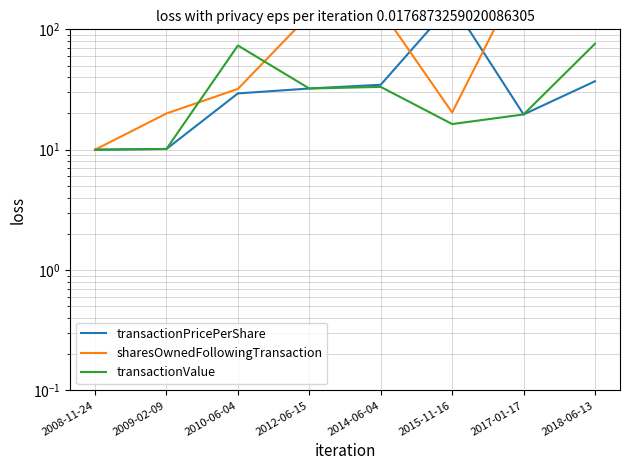

Which series has the largest total across all categories?

sharesOwnedFollowingTransaction